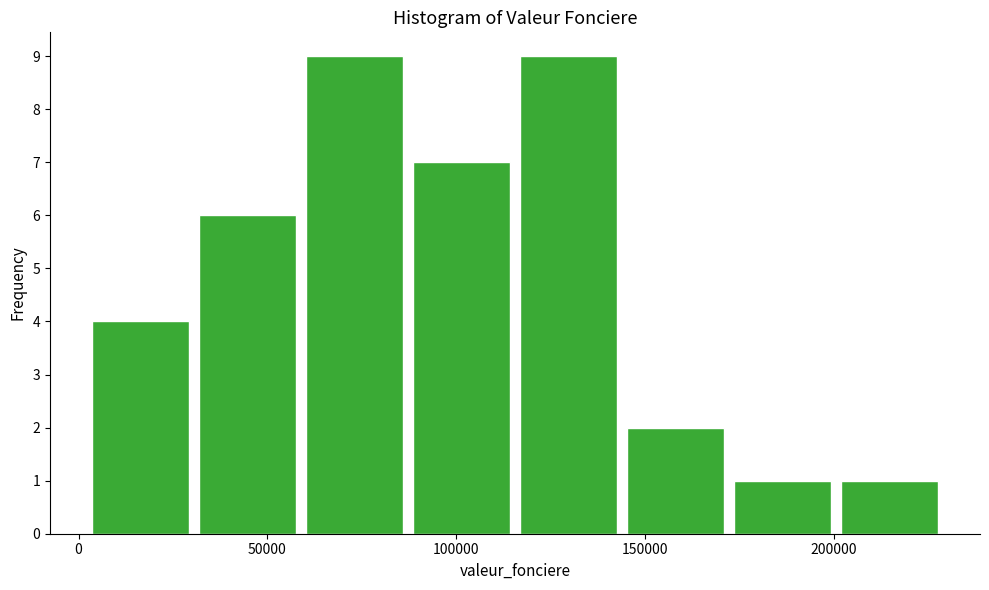

Reading left to right, transcribe this chart: for each bar, give the range it covers on the x-axis and its height. Neither the bar edges nor the heights are printed on the chart, so give them approximately, as read against the axes.

0 to 30000: 4
30000 to 60000: 6
60000 to 85000: 9
85000 to 115000: 7
115000 to 145000: 9
145000 to 170000: 2
170000 to 200000: 1
200000 to 230000: 1